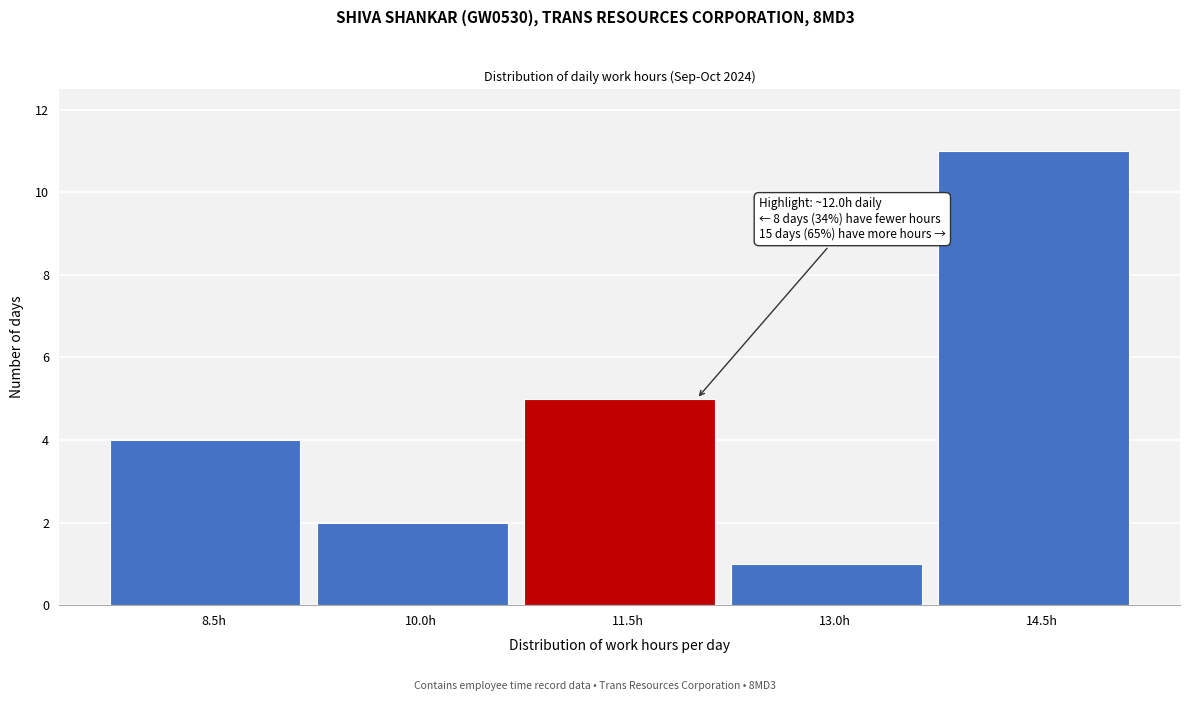

Reading left to right, extract all data points from this chart.

4	2	5	1	11